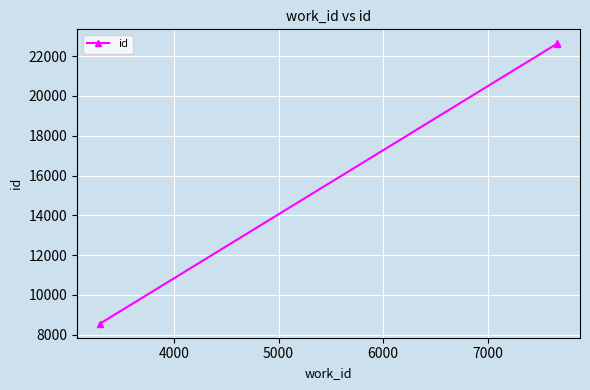

What is the minimum value shown in the chart?

8555